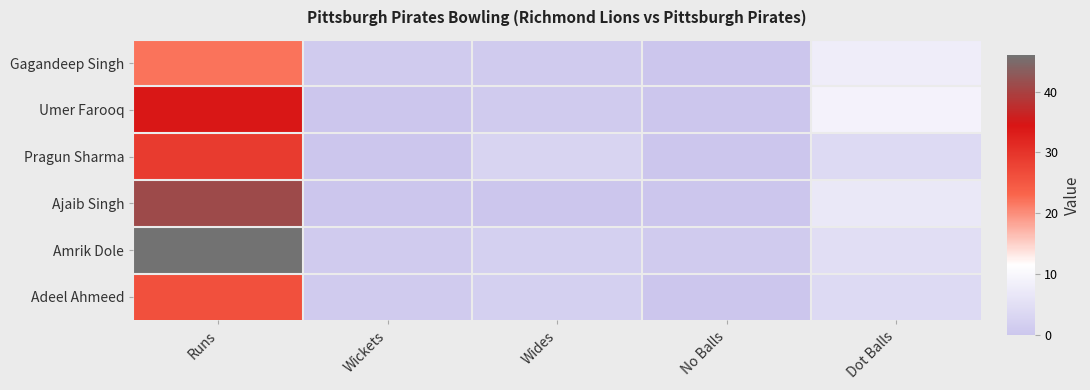

Reading left to right, list all the values displayed in this chart.

Gagandeep Singh: Runs=22	Wickets=1	Wides=1	No Balls=0	Dot Balls=8
Umer Farooq: Runs=34	Wickets=0	Wides=1	No Balls=0	Dot Balls=9
Pragun Sharma: Runs=29	Wickets=0	Wides=3	No Balls=0	Dot Balls=4
Ajaib Singh: Runs=41	Wickets=0	Wides=0	No Balls=0	Dot Balls=7
Amrik Dole: Runs=46	Wickets=1	Wides=2	No Balls=1	Dot Balls=5
Adeel Ahmeed: Runs=26	Wickets=1	Wides=2	No Balls=0	Dot Balls=4